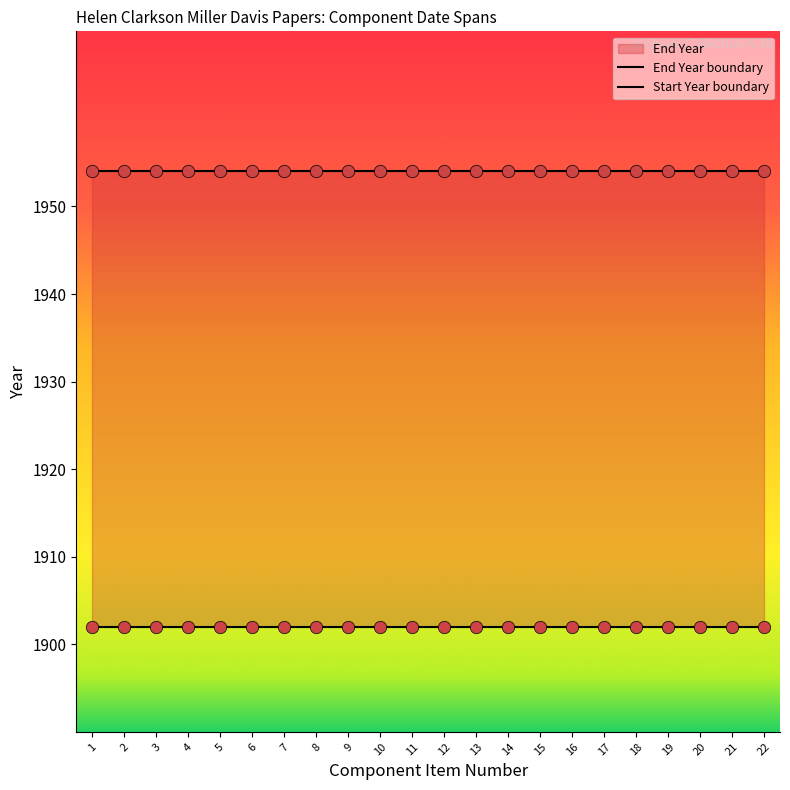

Which series reaches the minimum Y coordinate?

Start Year boundary